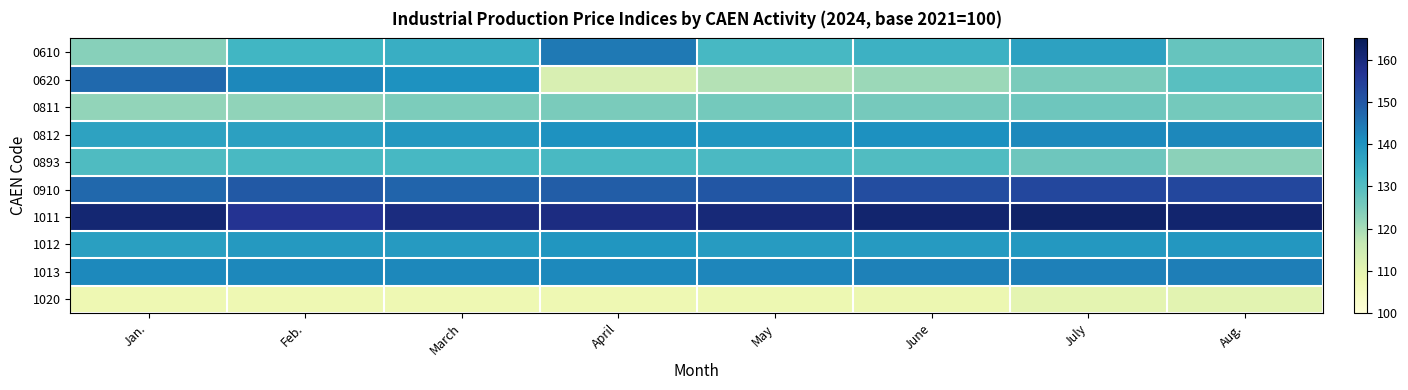

At which category is the sum across all series the highest?

March